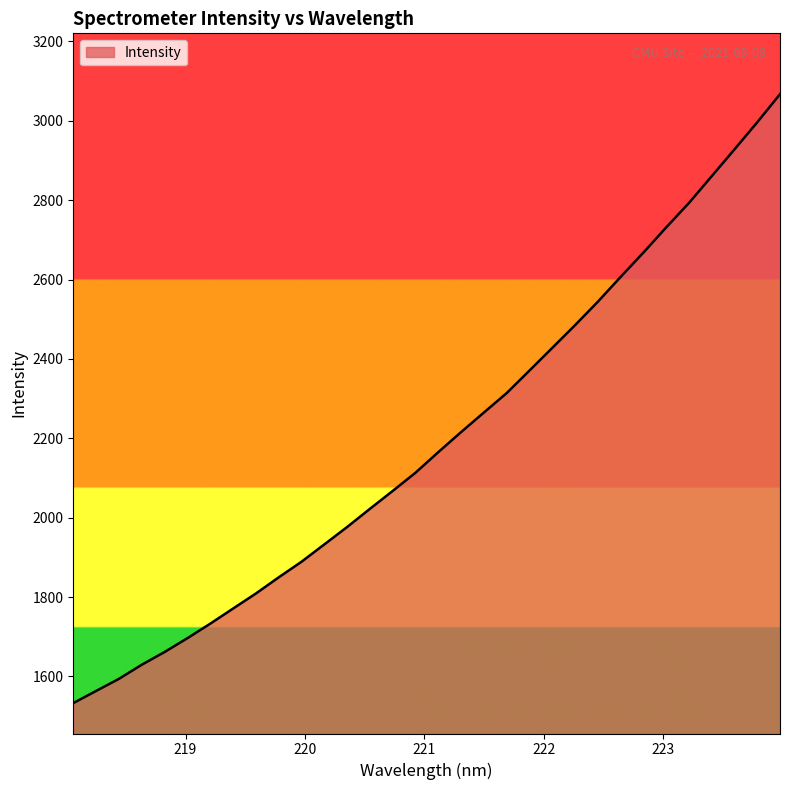

What is the smallest value displayed?

1532.7